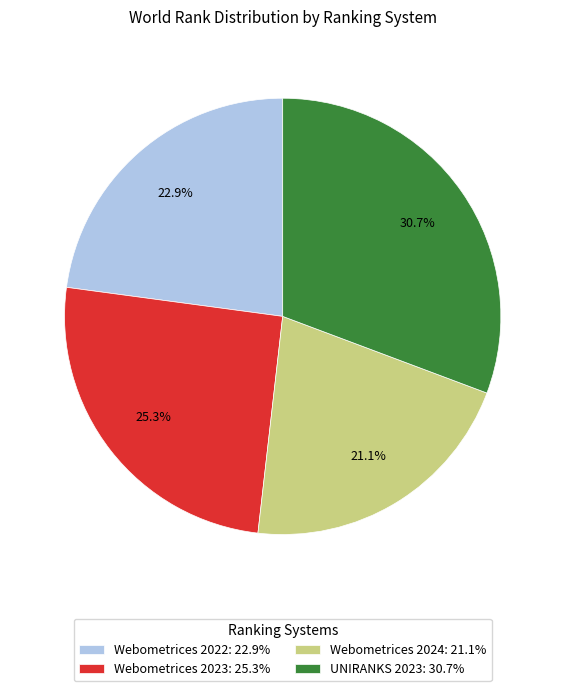

Count the number of slices in the pie.

4